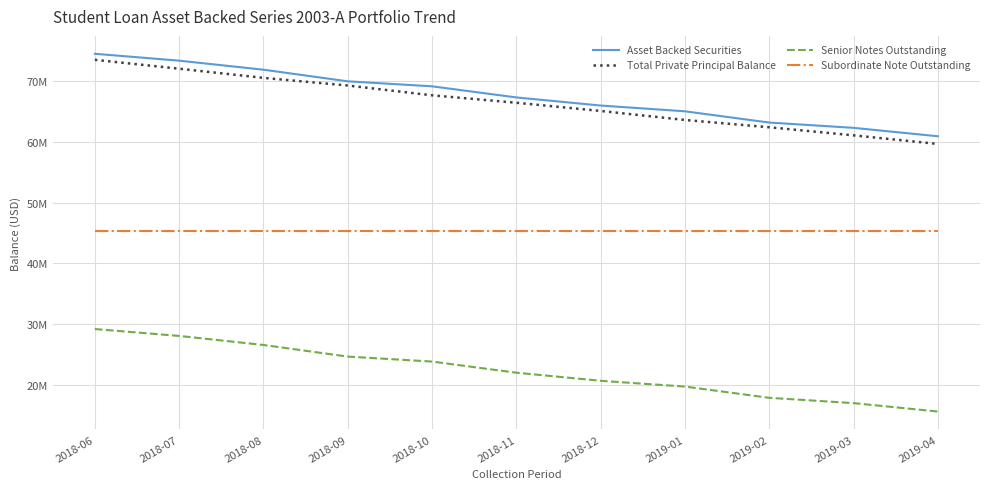

What are all the series names shown in the legend?

Asset Backed Securities, Total Private Principal Balance, Senior Notes Outstanding, Subordinate Note Outstanding